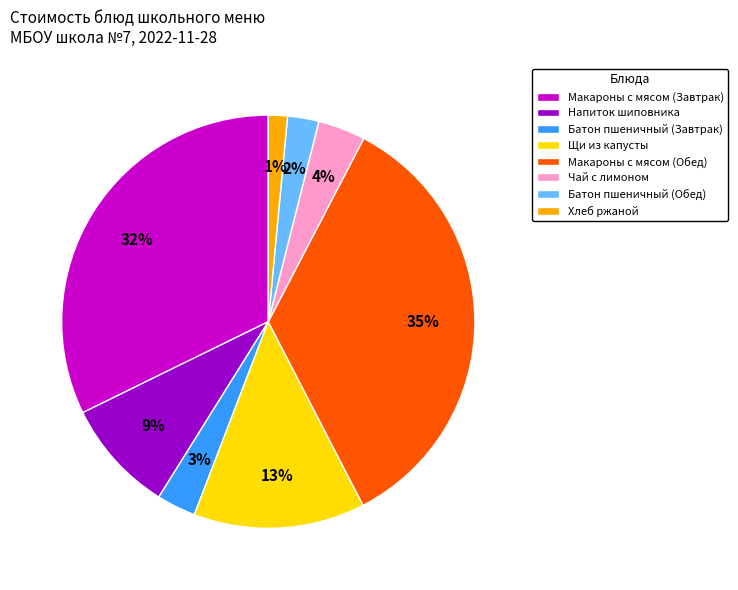

Between Хлеб ржаной and Макароны с мясом (Обед), which is larger?

Макароны с мясом (Обед)